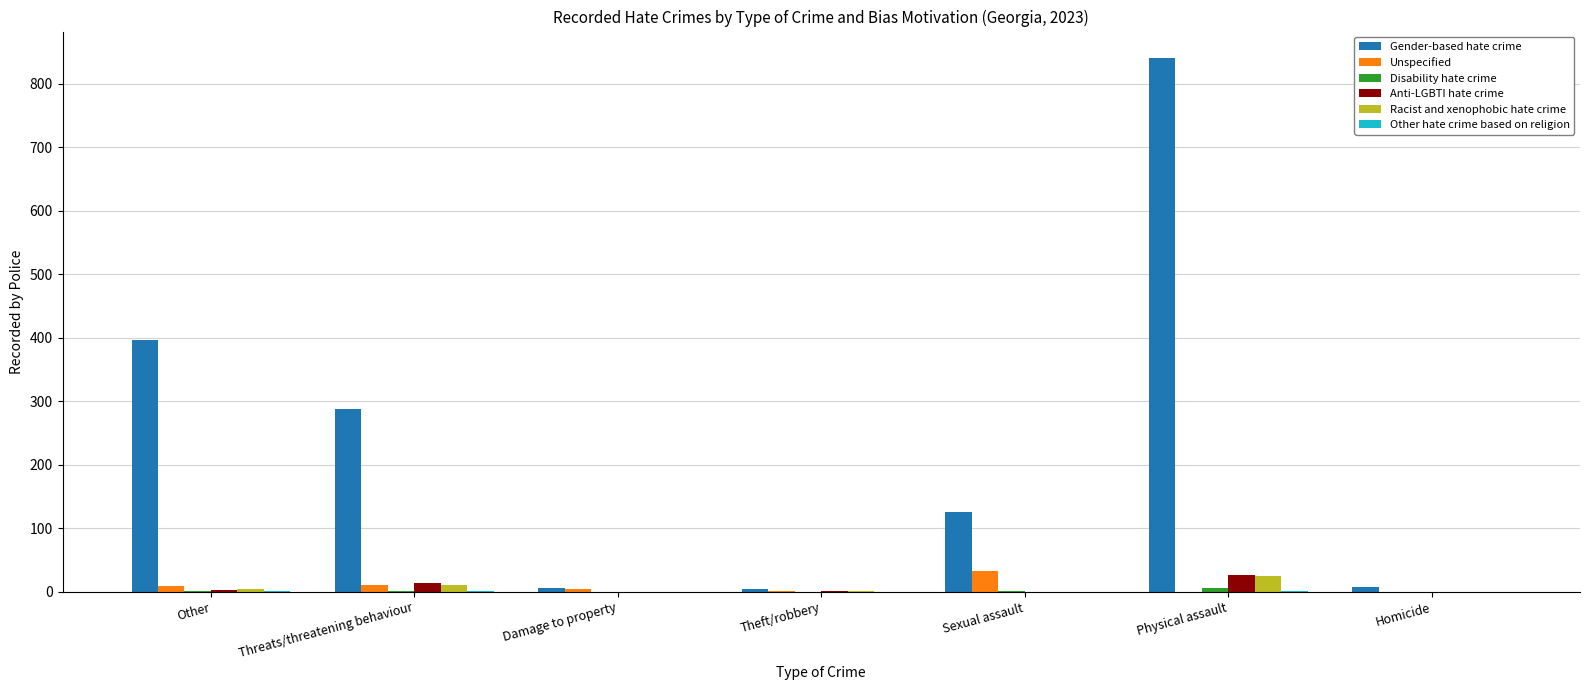

At which category is the sum across all series the highest?

Physical assault